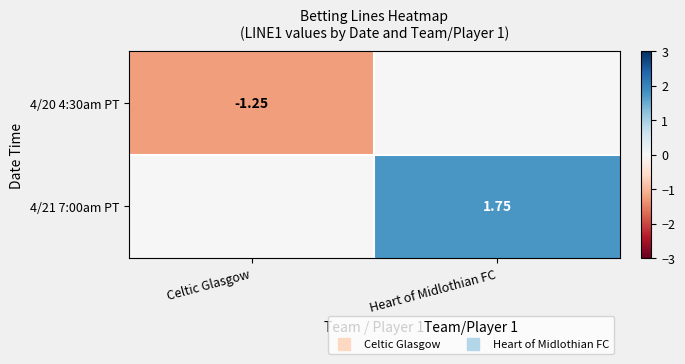

Is it true that 4/20 4:30am PT equals -0.8 at Heart of Midlothian FC?

False